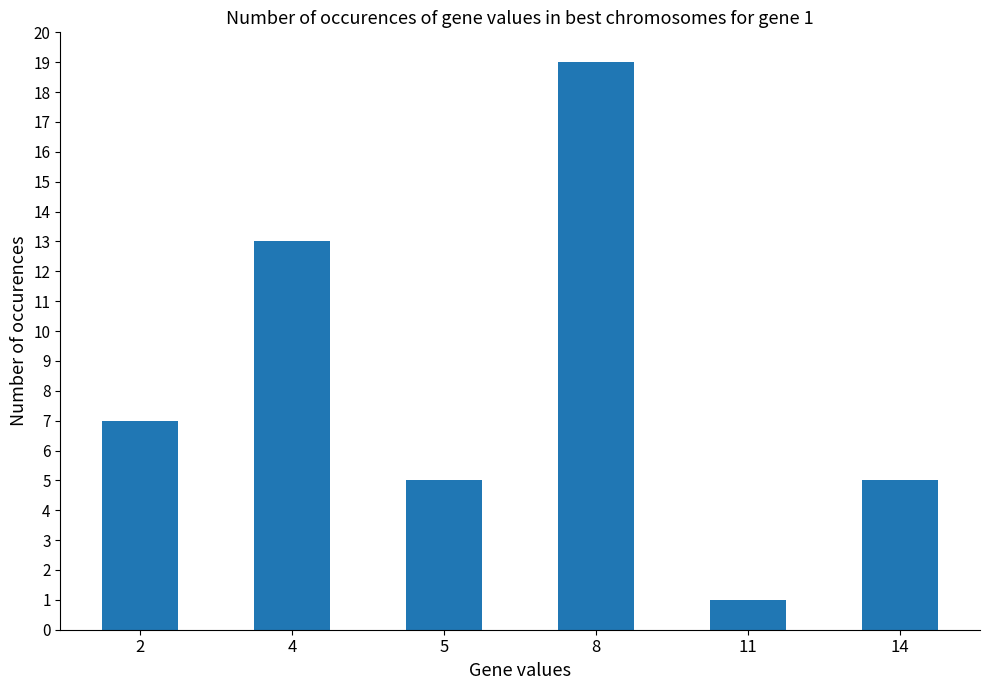

Are the bars horizontal?

No